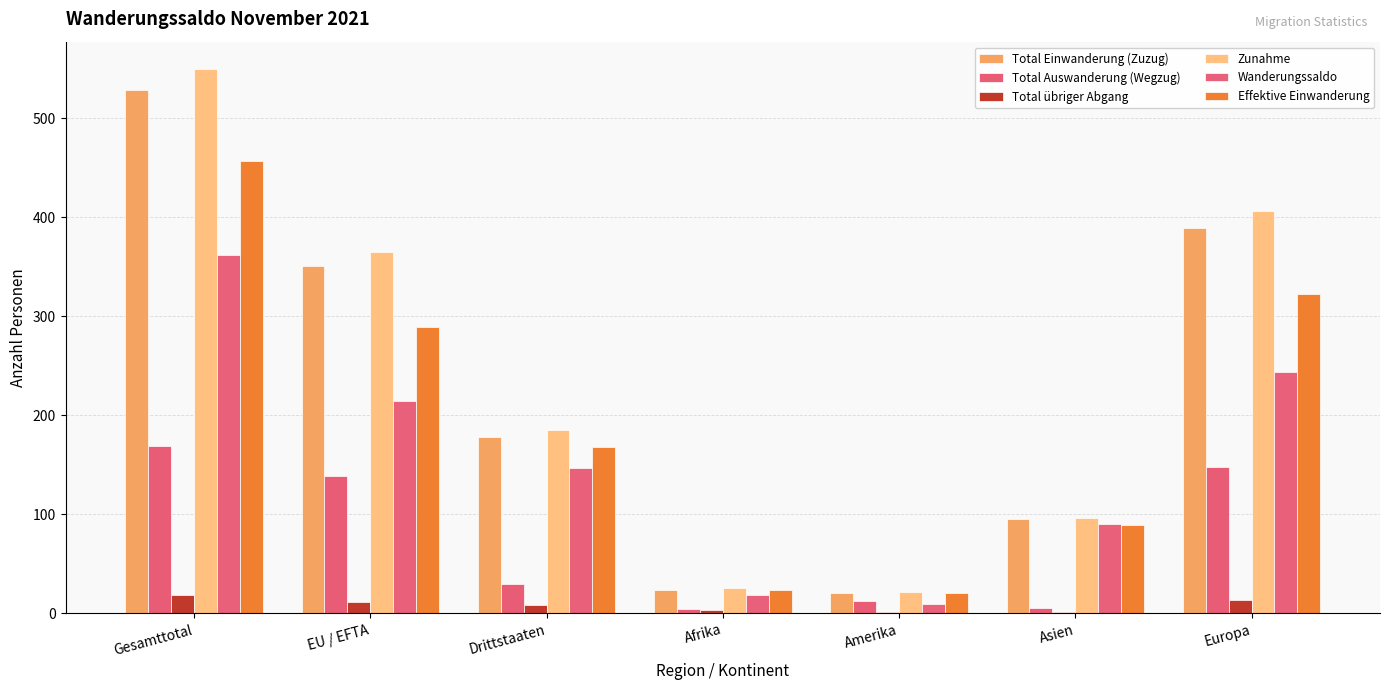

Which series has the largest total across all categories?

Zunahme